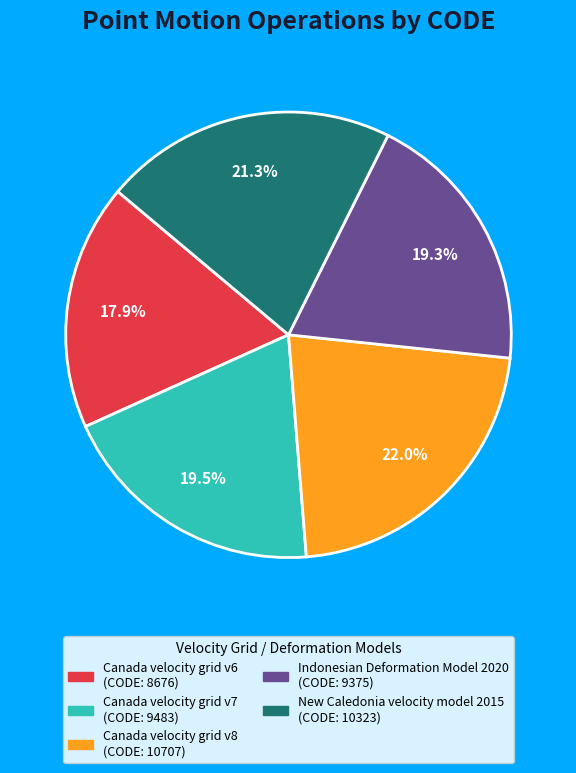

Does any single category account for the majority?

No